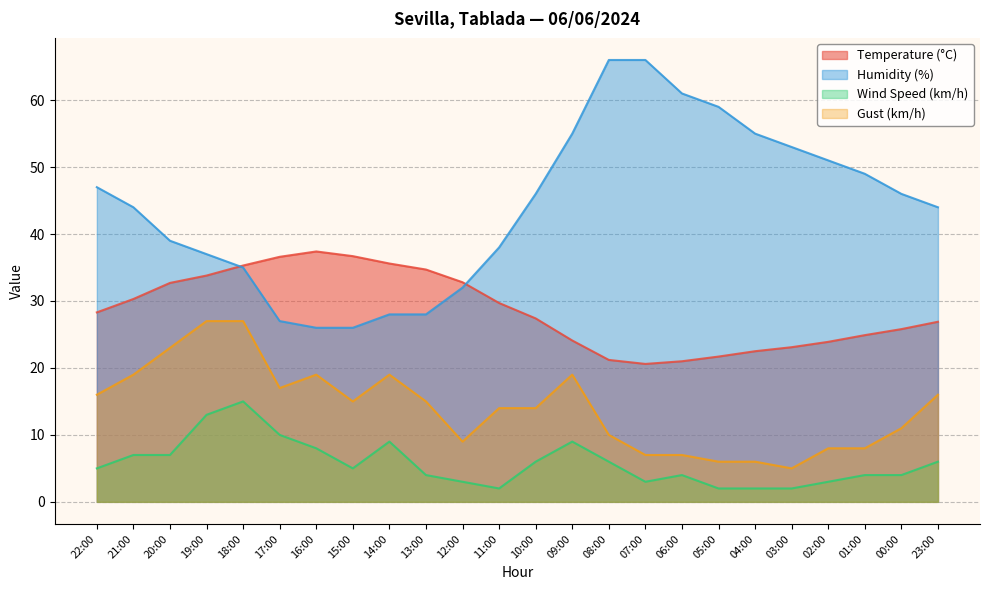

Which category has the lowest value in the Temperature (°C) series?

07:00